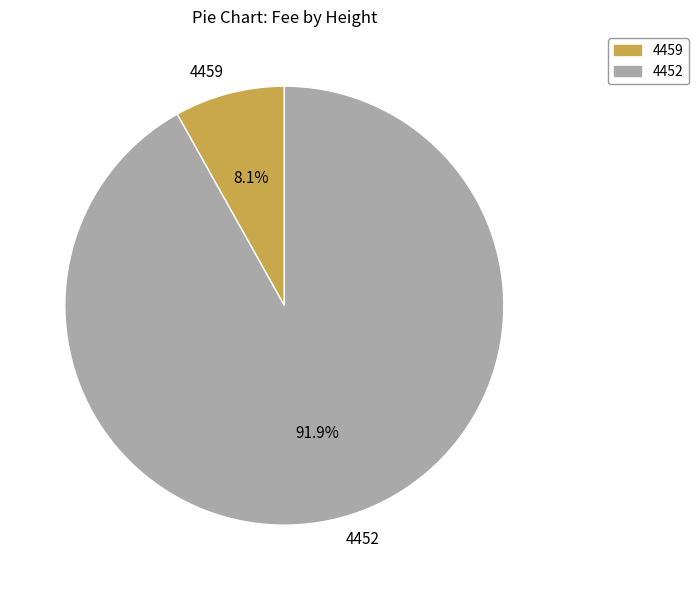

Between 4459 and 4452, which is larger?

4452